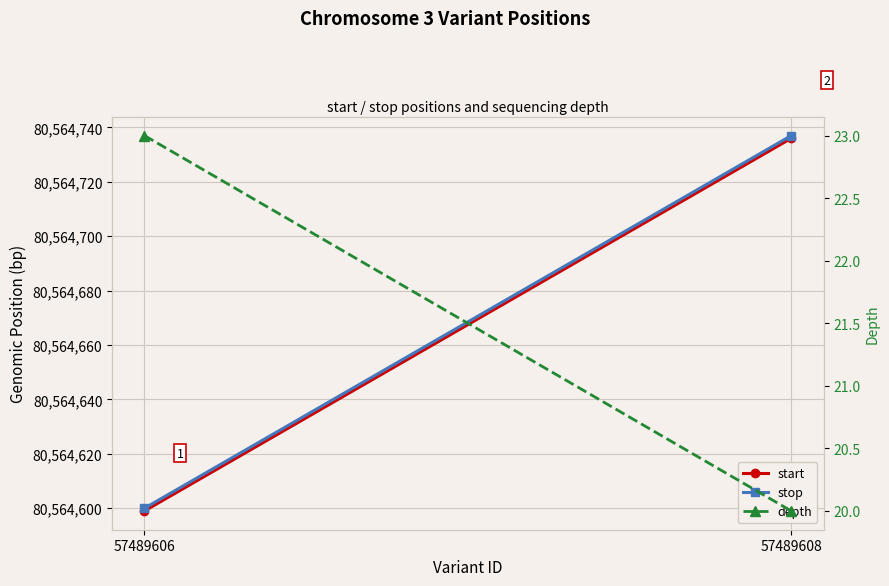

What is the difference between the highest and lowest values at 57489606?

80564577